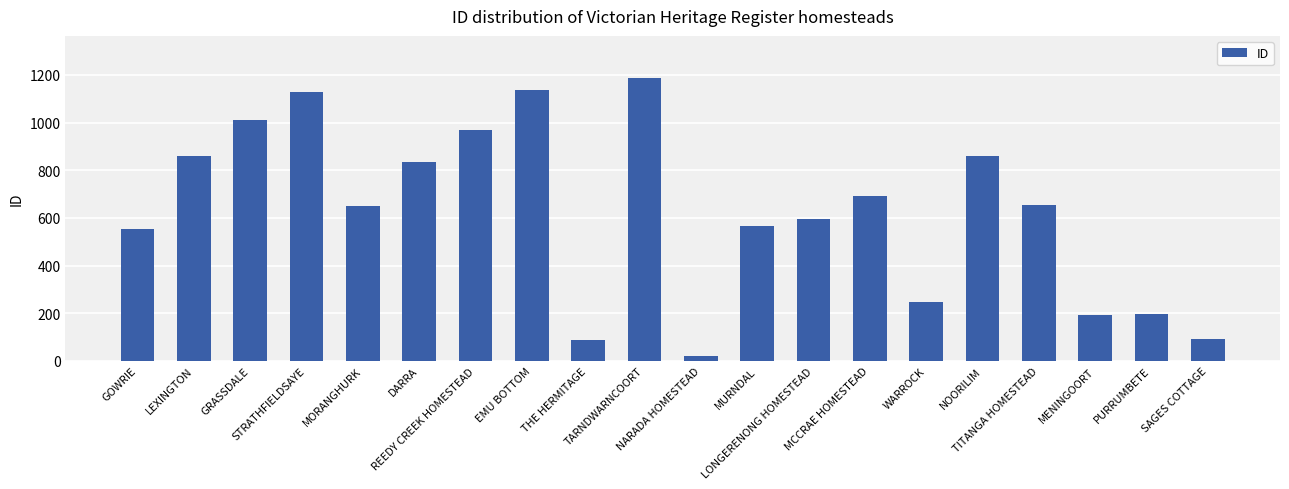

True or false: the data shows 1829 at STRATHFIELDSAYE.

False